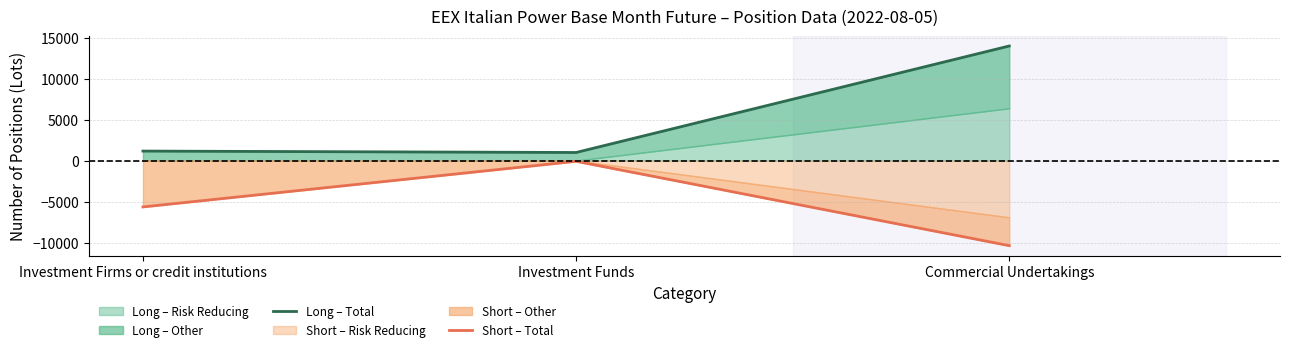

True or false: Short – Total has a value of -120 at Investment Funds.

False